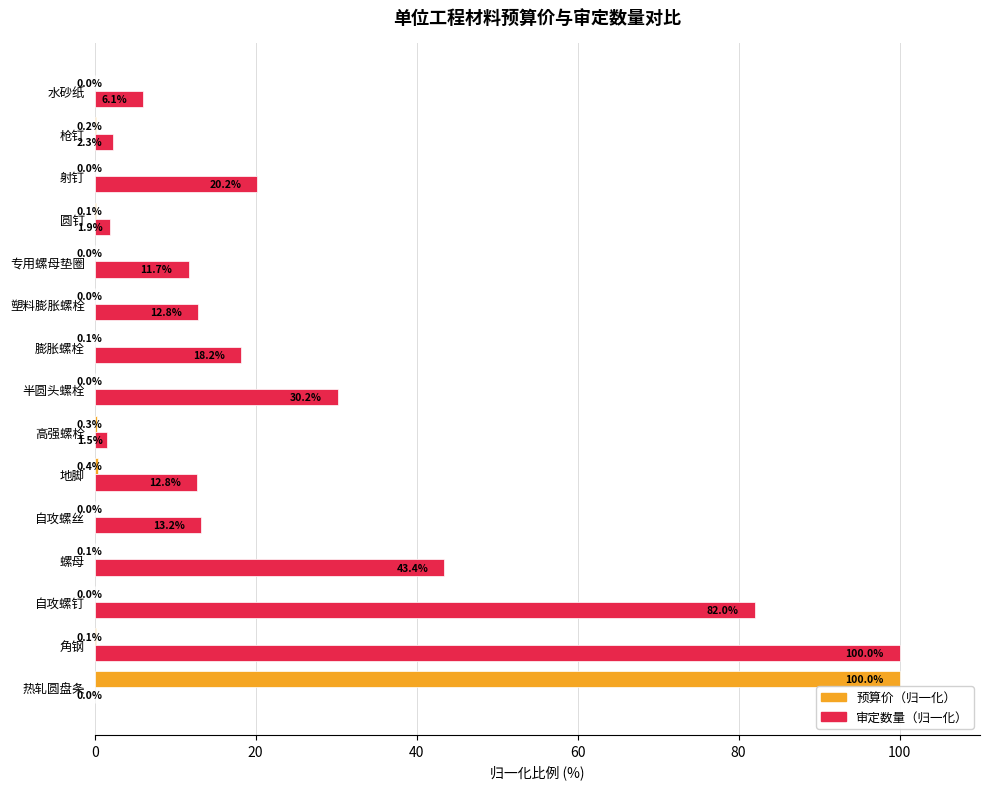

Which category has the highest value in the 预算价（归一化） series?

热轧圆盘条